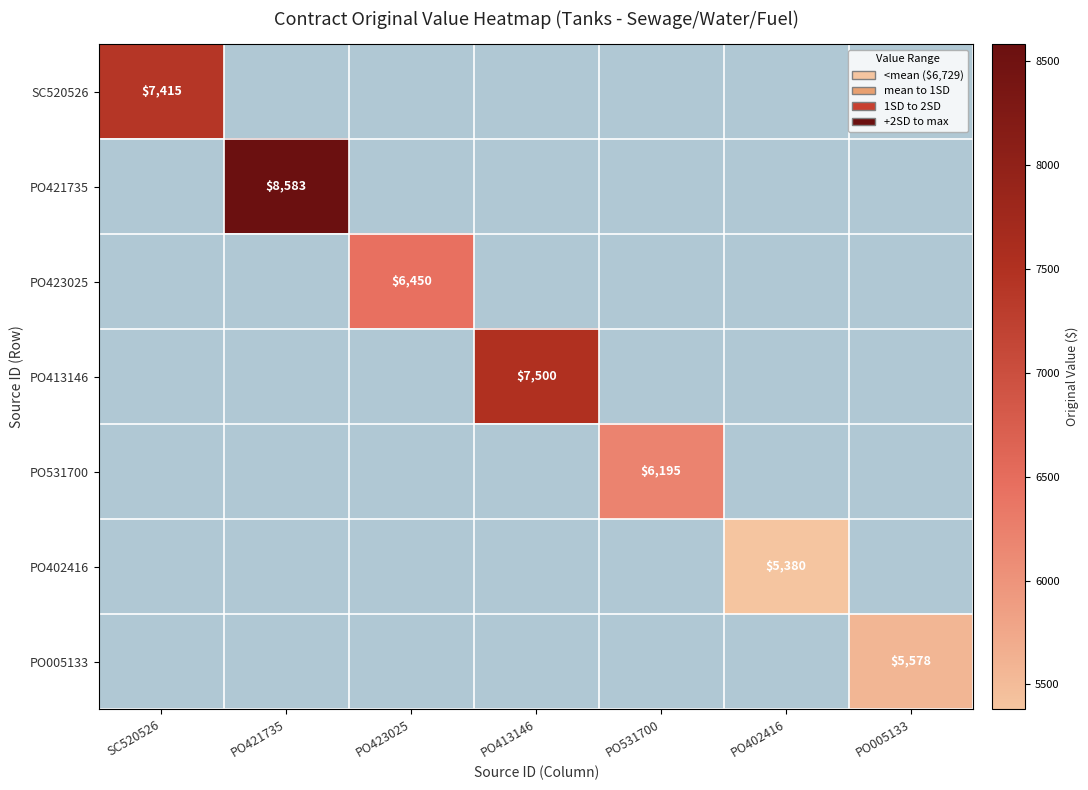

True or false: PO423025 has a value of 10552 at PO423025.

False